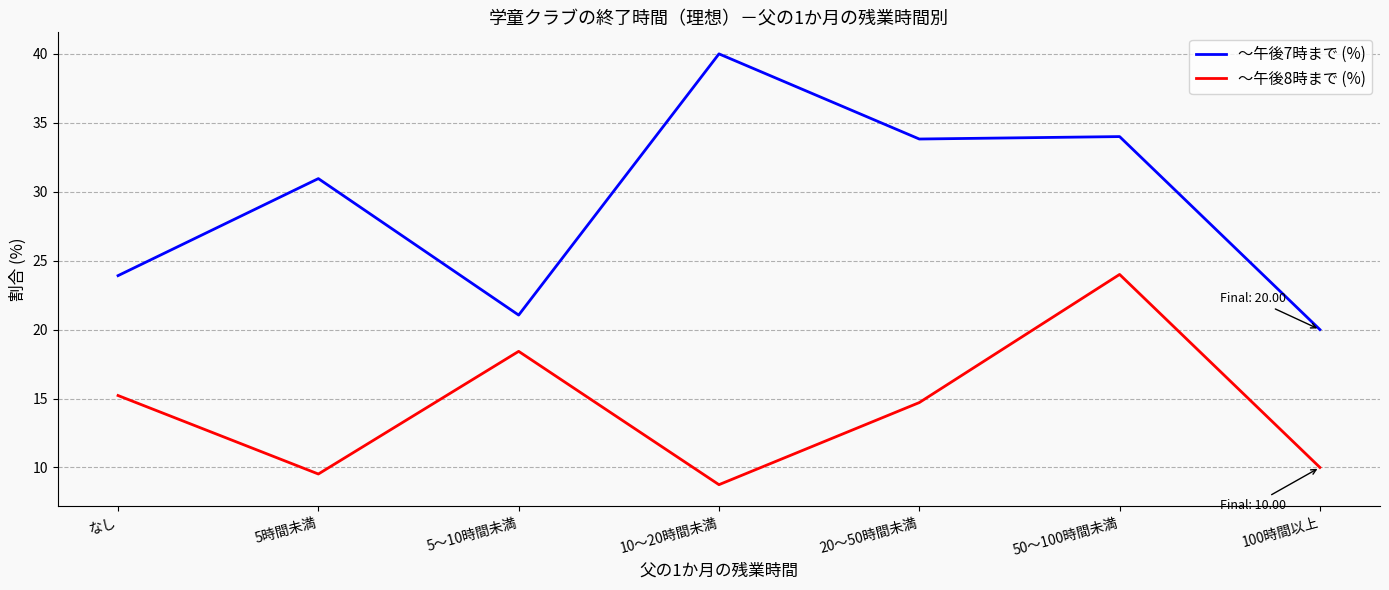

Which series has the largest total across all categories?

～午後7時まで (%)